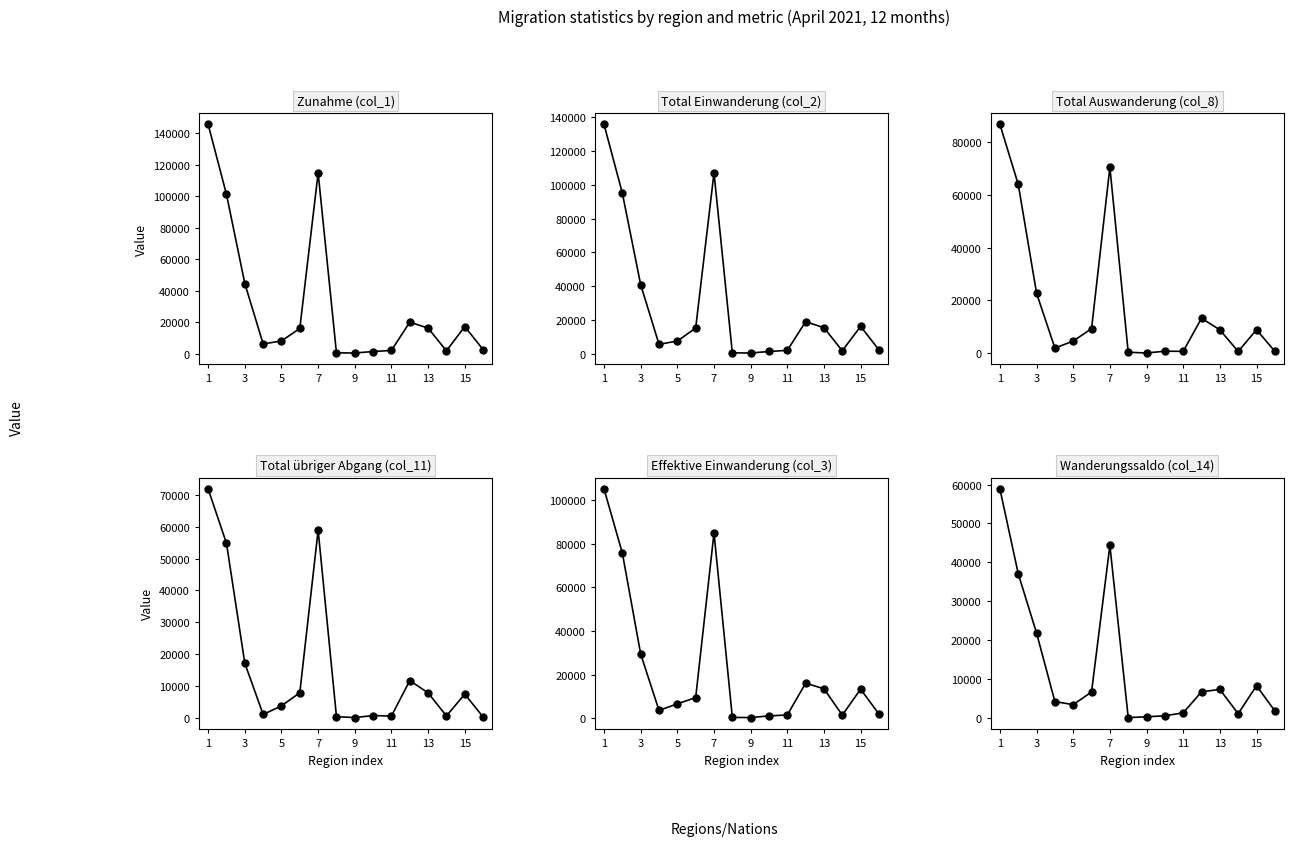

In Wanderungssaldo (col_14), how many points are higher than both neighbors (excluding endpoints)?

3